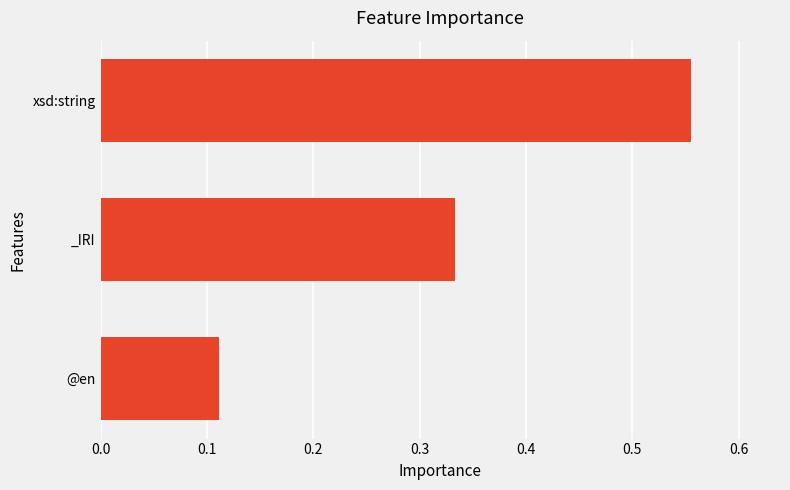

Which category has the highest value across all series?

xsd:string